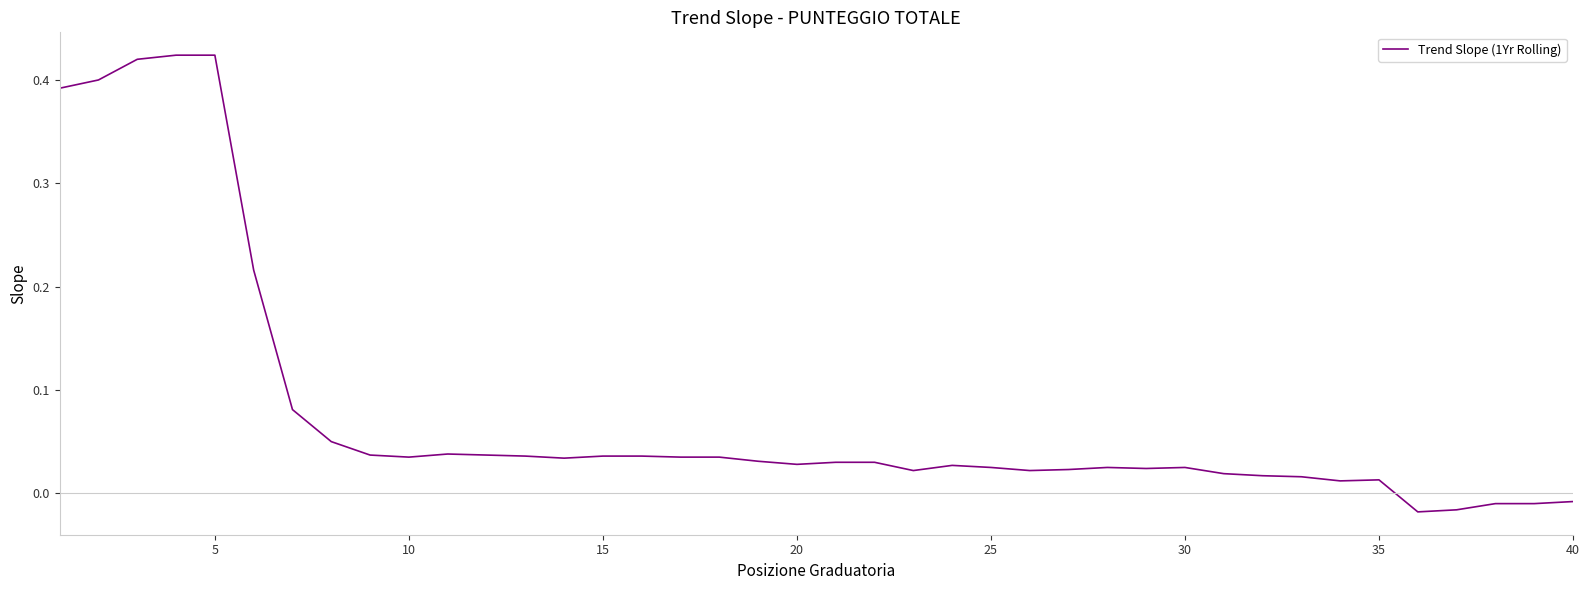

How many lines are shown in the chart?

1